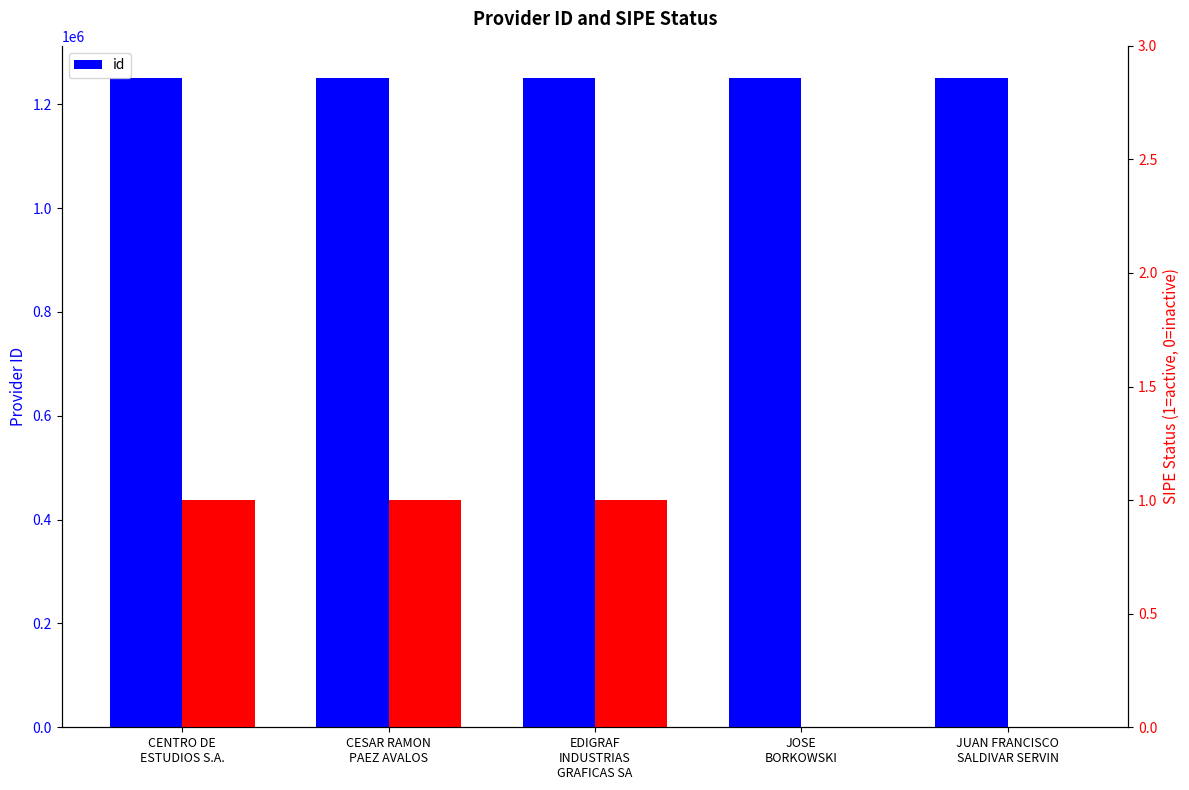

Rank the categories by value from lowest to highest.

JOSE
BORKOWSKI, CESAR RAMON
PAEZ AVALOS, CENTRO DE
ESTUDIOS S.A., EDIGRAF
INDUSTRIAS
GRAFICAS SA, JUAN FRANCISCO
SALDIVAR SERVIN